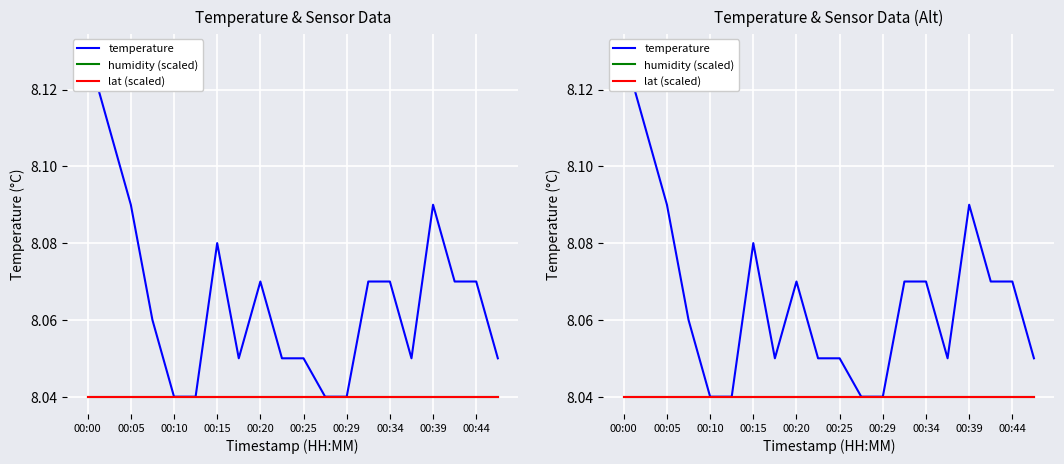

What value does the humidity (scaled) series have at 00:29?

8.0